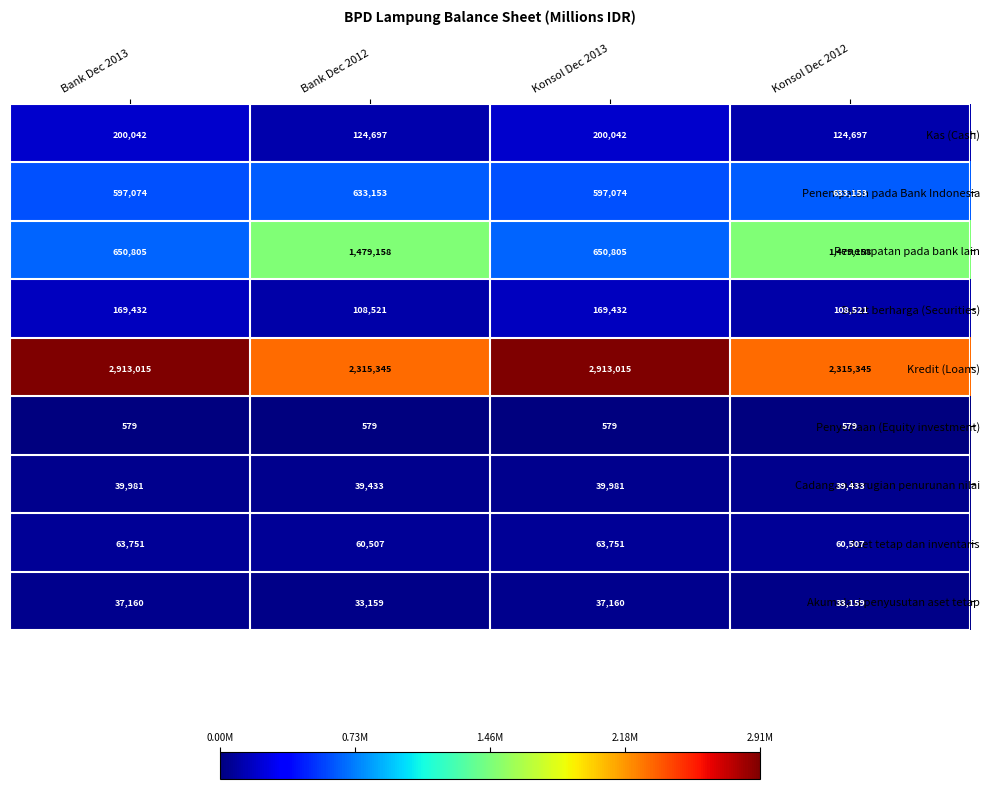

Rank the series at Bank Dec 2012 from highest to lowest value.

Kredit (Loans), Penempatan pada bank lain, Penempatan pada Bank Indonesia, Kas (Cash), Surat berharga (Securities), Aset tetap dan inventaris, Cadangan kerugian penurunan nilai, Akumulasi penyusutan aset tetap, Penyertaan (Equity investment)